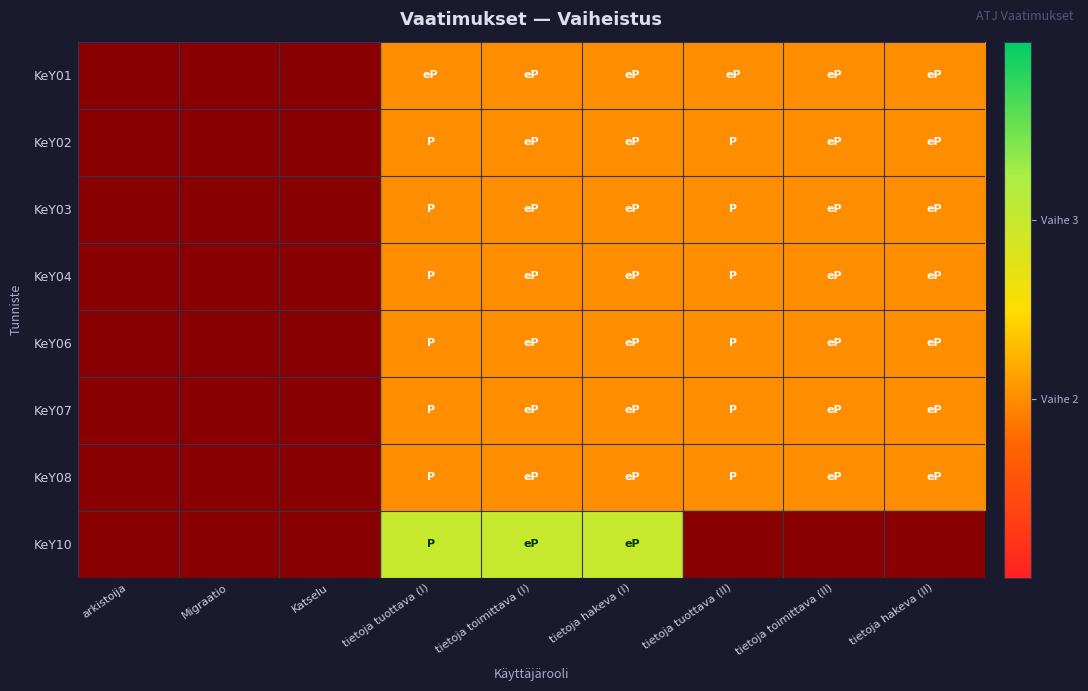

Rank the series by their average value, from highest to lowest.

KeY01, KeY02, KeY03, KeY04, KeY06, KeY07, KeY08, KeY10